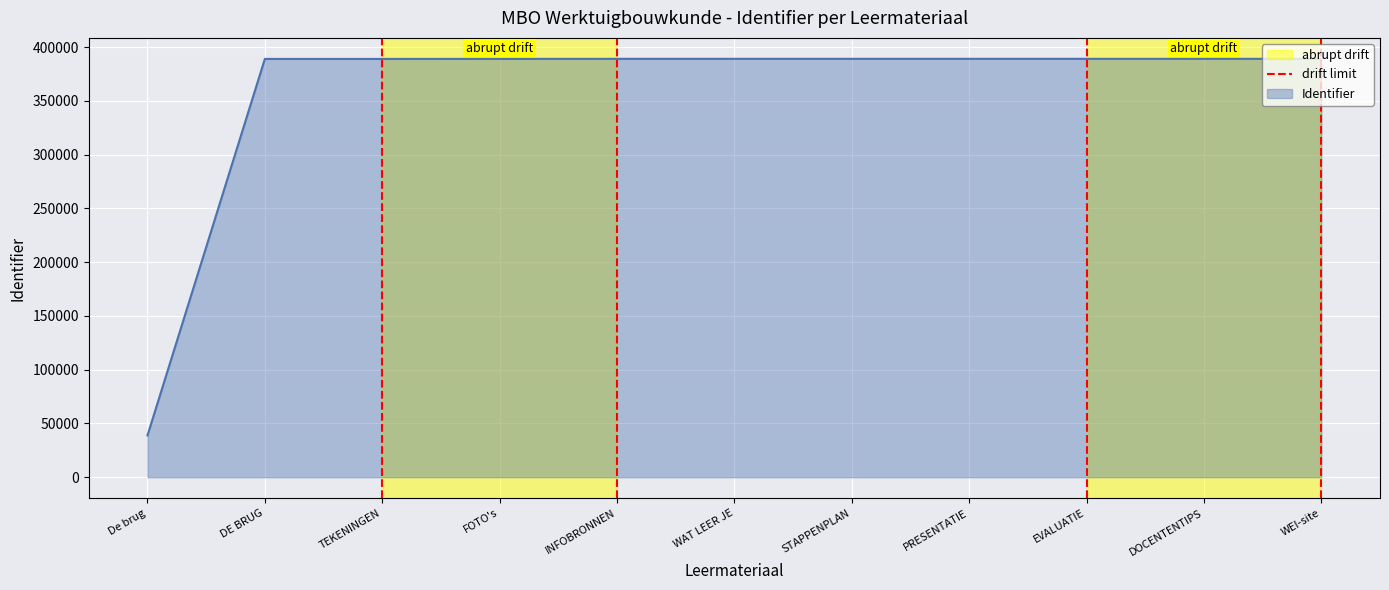

Read the Identifier value at FOTO's.

389157